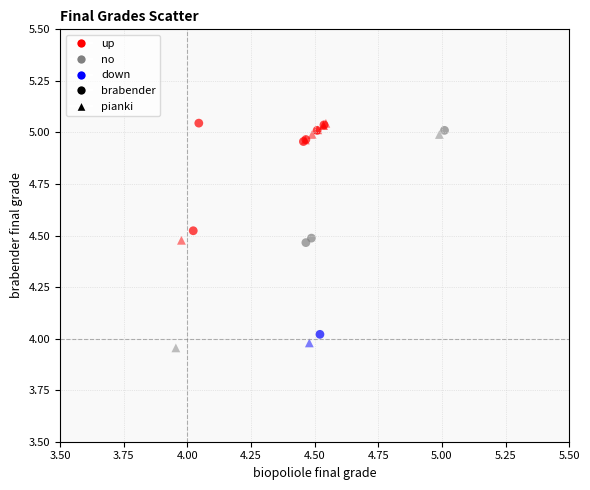

Which series has the widest spread of Y values?

pianki